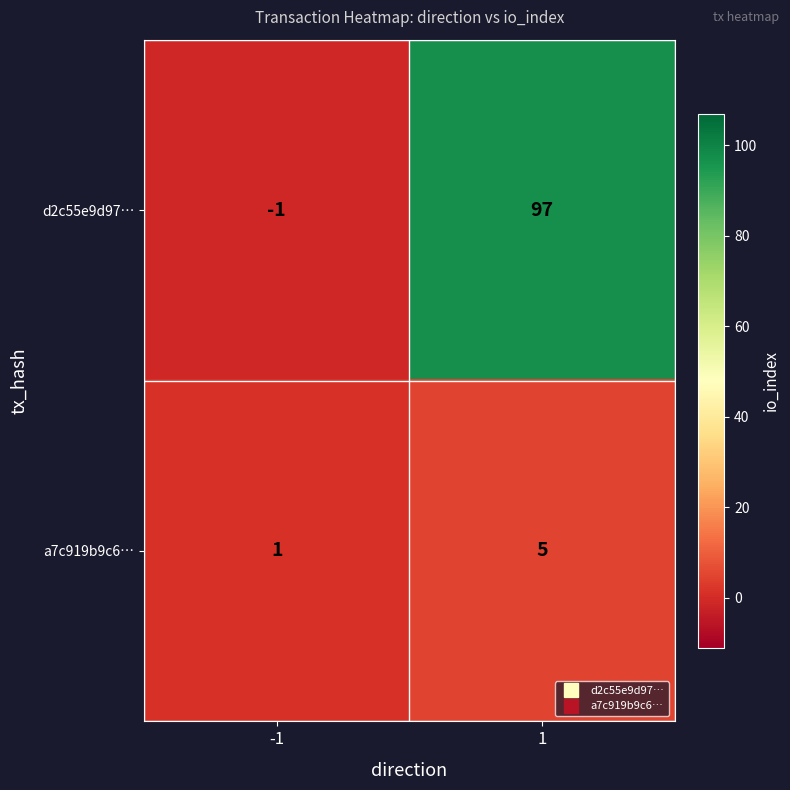

Is it true that a7c919b9c6… equals 2 at -1?

False